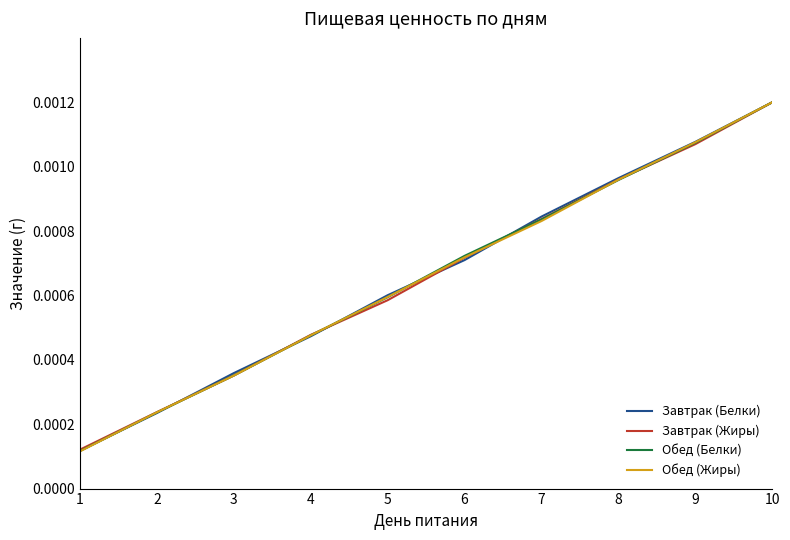

At which category is the sum across all series the highest?

10